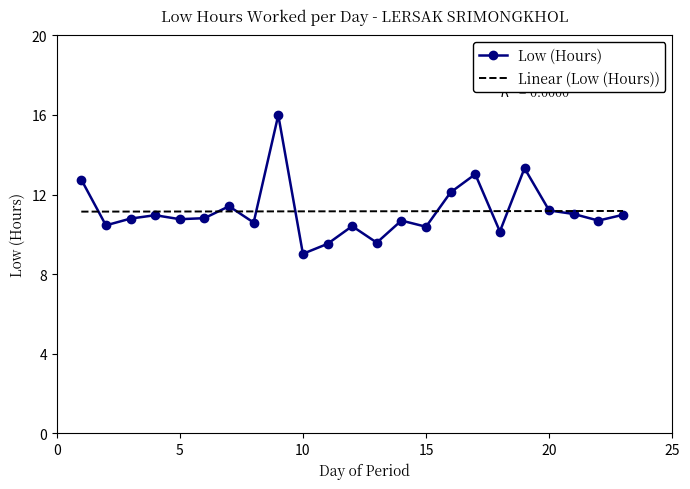

What is the change in value from 5 to 21?

+0.3